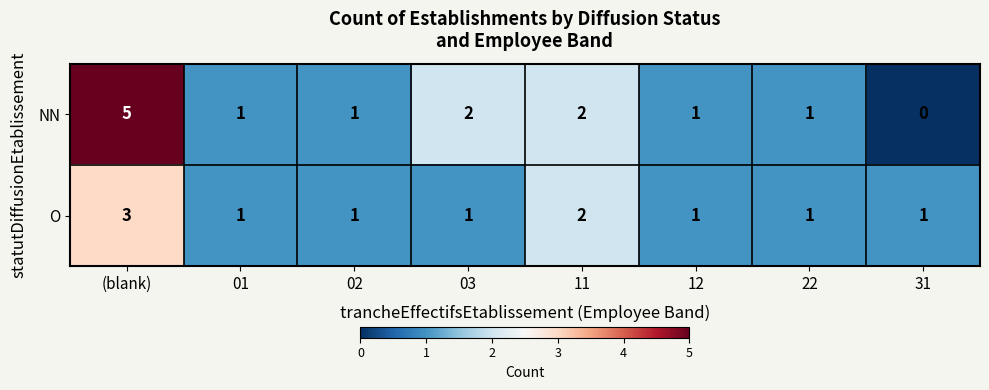

At which category is the sum across all series the highest?

(blank)